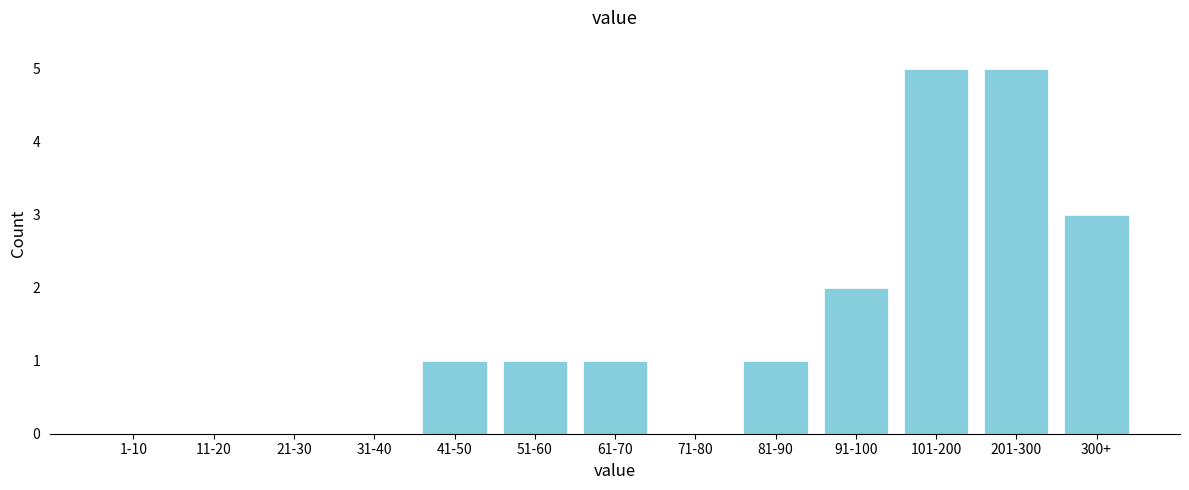

Reading left to right, list all the values displayed in this chart.

1-10=0	11-20=0	21-30=0	31-40=0	41-50=1	51-60=1	61-70=1	71-80=0	81-90=1	91-100=2	101-200=5	201-300=5	300+=3